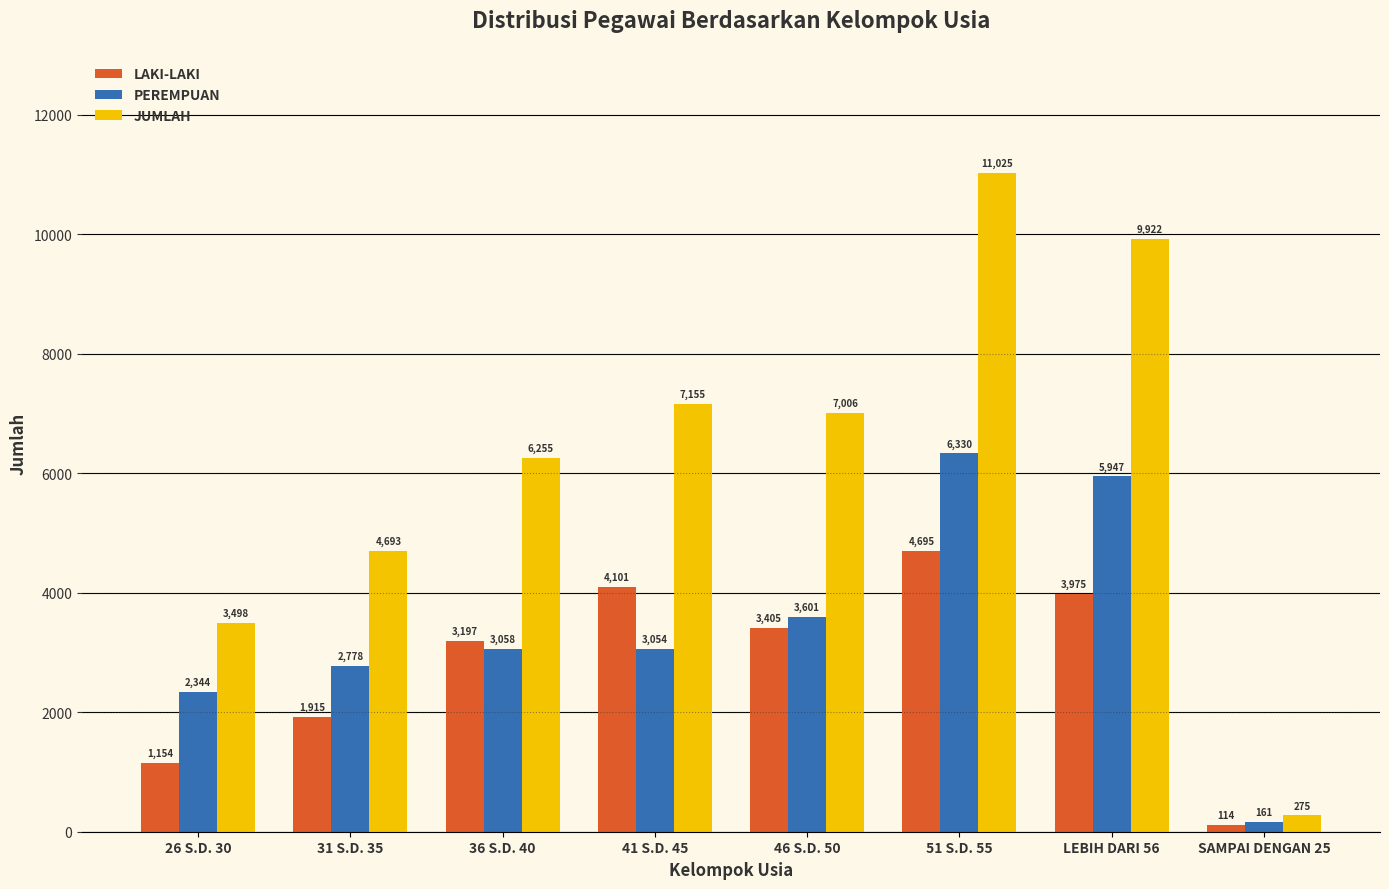

Where is JUMLAH nearest to the value 5650?

36 S.D. 40